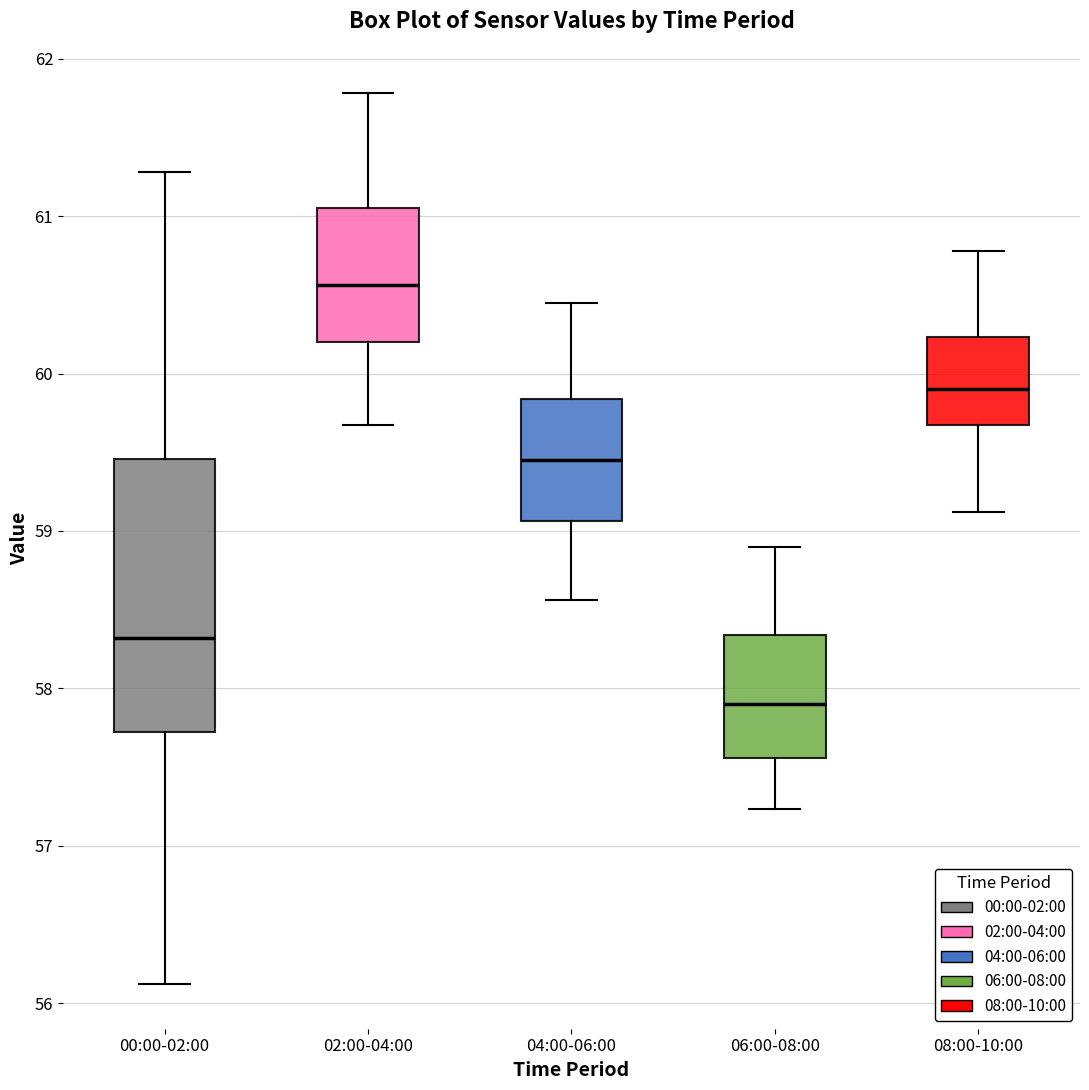

Reading left to right, read every box against the y-axis: the position of its median line, the range the box covers, and the ends of its whiskers. The values are not printed on the chart, so give them approximately, as read against the axis.

00:00-02:00: median 58.3, box 57.7 to 59.5, whiskers 56.1 to 61.3
02:00-04:00: median 60.6, box 60.2 to 61.1, whiskers 59.7 to 61.8
04:00-06:00: median 59.5, box 59.1 to 59.8, whiskers 58.6 to 60.5
06:00-08:00: median 57.9, box 57.6 to 58.3, whiskers 57.2 to 58.9
08:00-10:00: median 59.9, box 59.7 to 60.2, whiskers 59.1 to 60.8